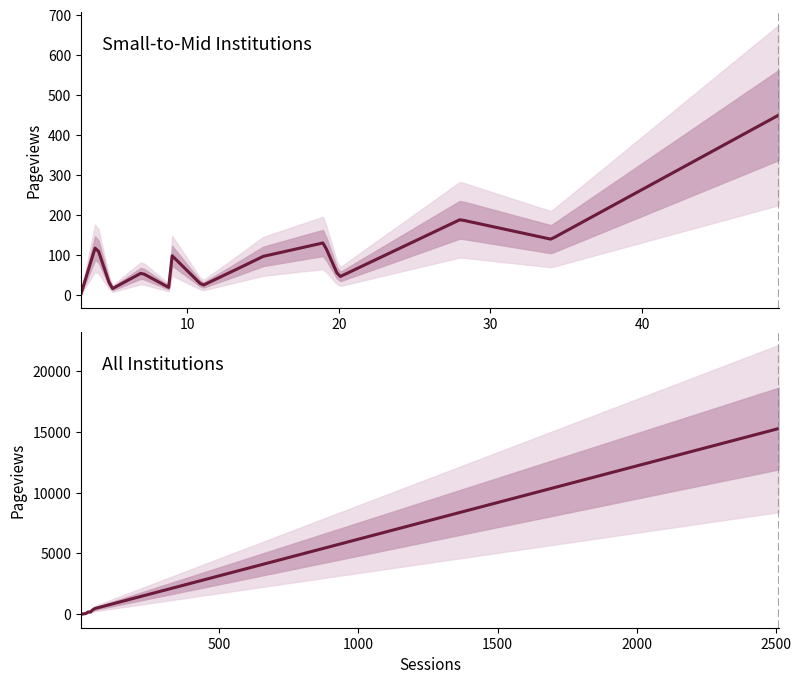

Between 5 and 2, which is larger?

2